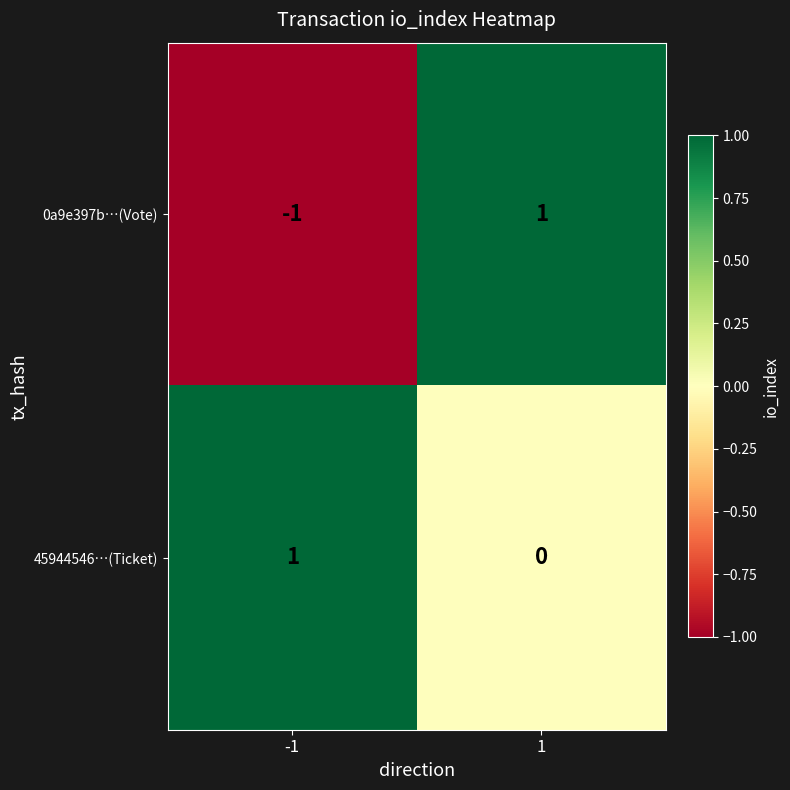

Reading left to right, extract all data points from this chart.

0a9e397b…(Vote): -1	1
45944546…(Ticket): 1	0